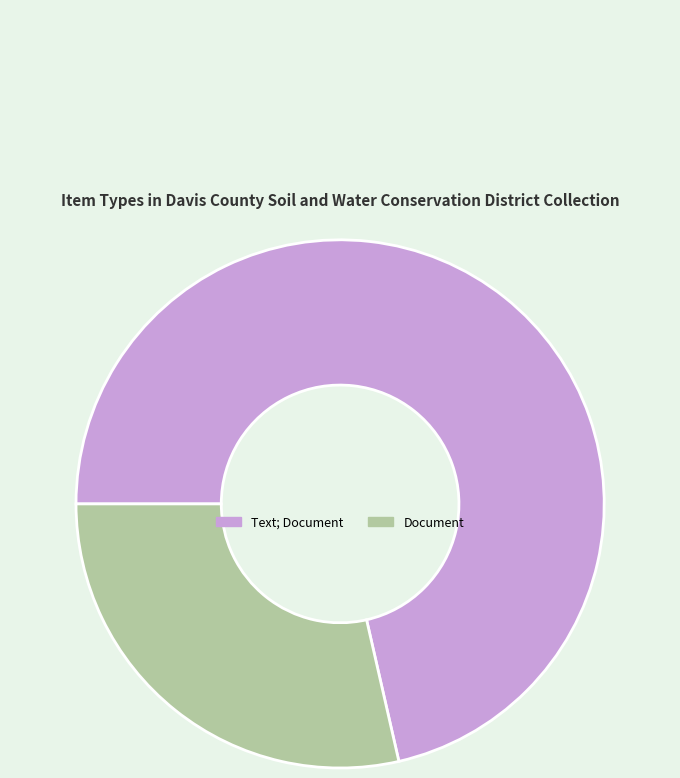

Is the sum of Text; Document and Document greater than half?

Yes